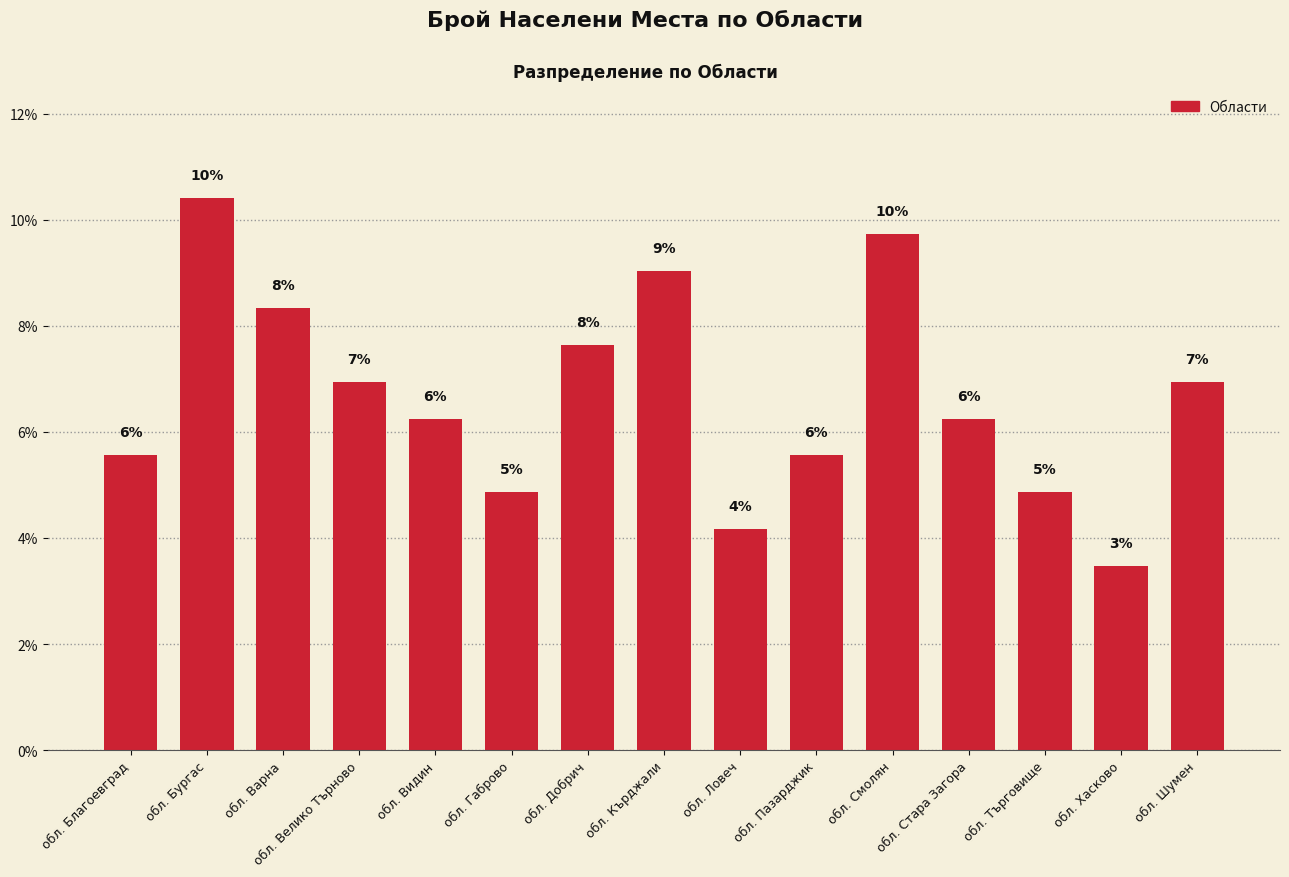

What is the difference between the second highest and minimum values?

6.3